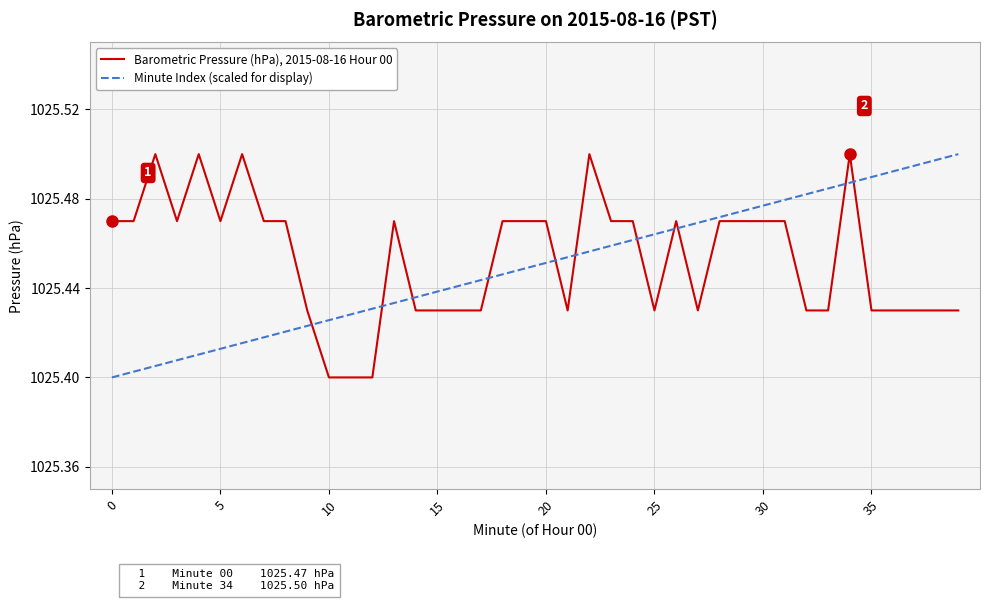

Rank the series by their average value, from highest to lowest.

Barometric Pressure (hPa), 2015-08-16 Hour 00, Minute Index (scaled for display)